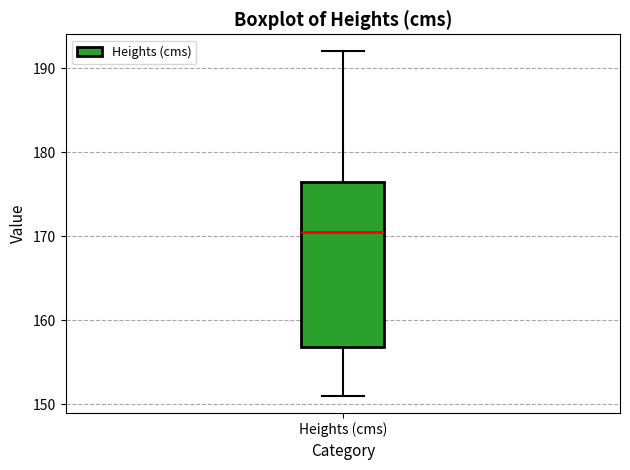

Where does the lower whisker of the box for Heights (cms) end on the y-axis? The values are not printed on the chart, so give them approximately, as read against the axis.

151